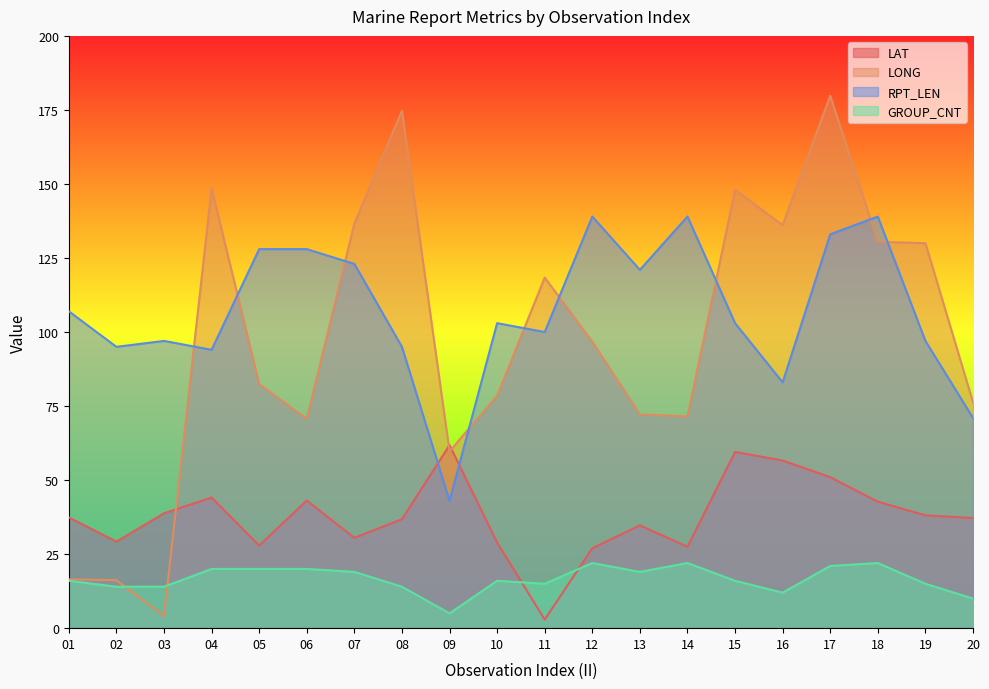

How many times do GROUP_CNT and LAT cross each other?

2